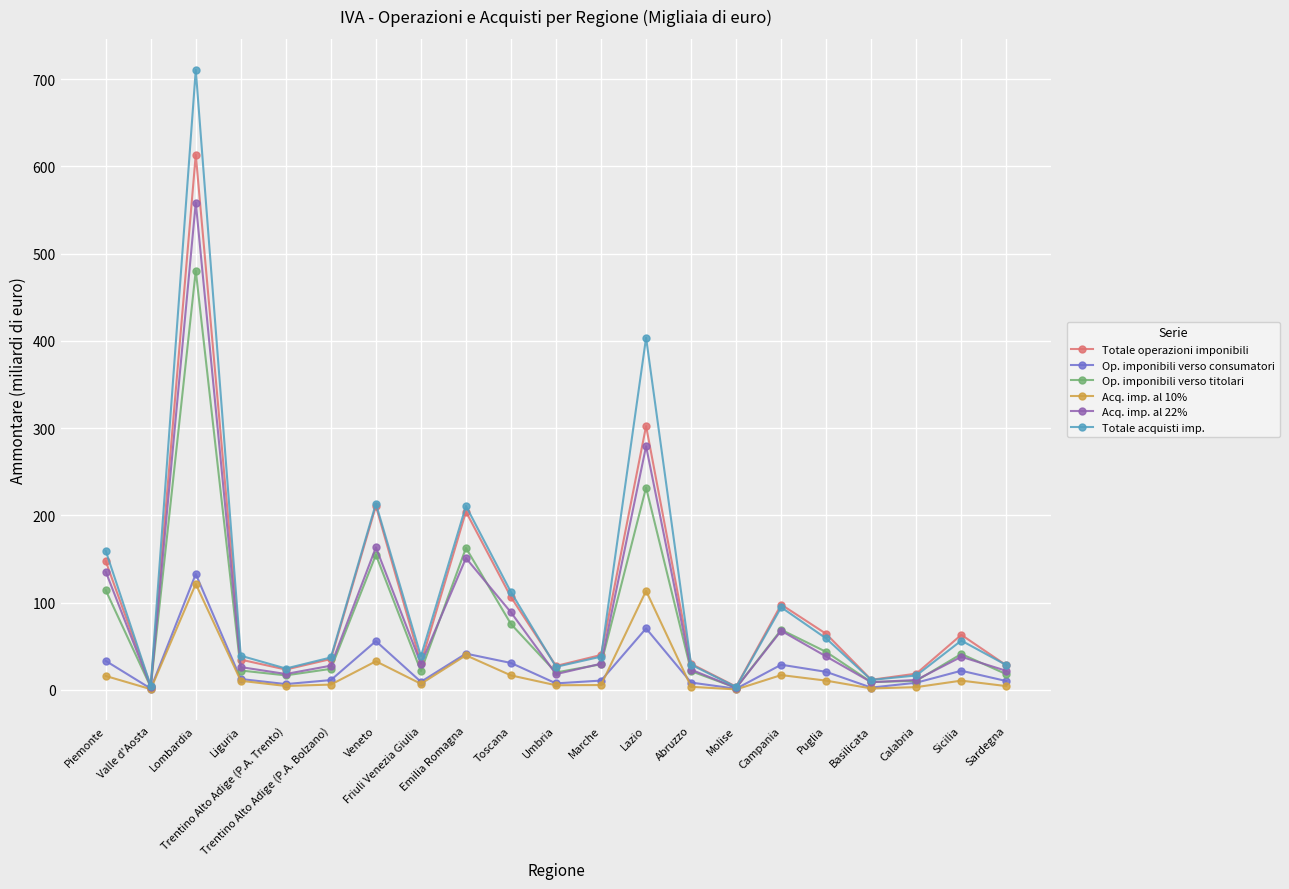

How many interior local valleys does the Totale operazioni imponibili series have?

6